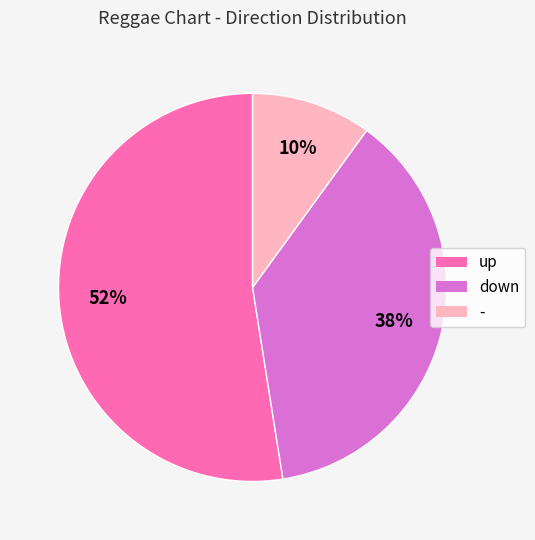

Which has a higher value, down or -?

down